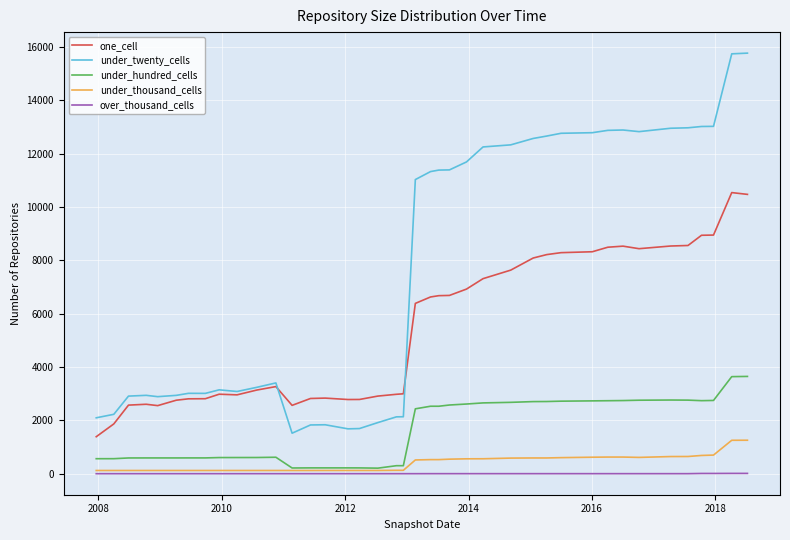

After their last crossing, which series has the higher values: one_cell or under_twenty_cells?

under_twenty_cells